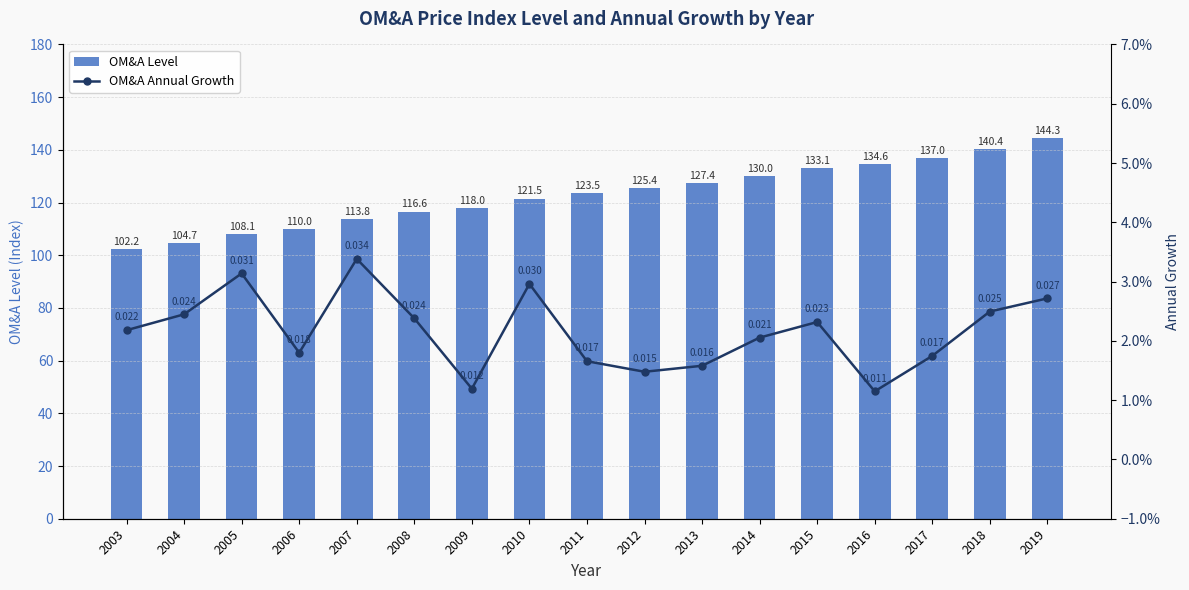

What is the difference between the maximum and minimum values in the OM&A Level series?

42.1